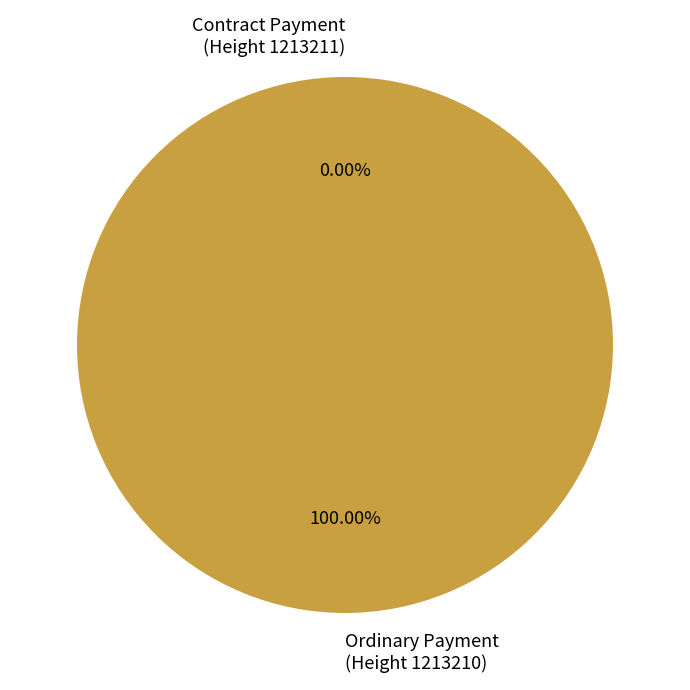

Is Ordinary Payment
(Height 1213210) the majority of the pie?

Yes